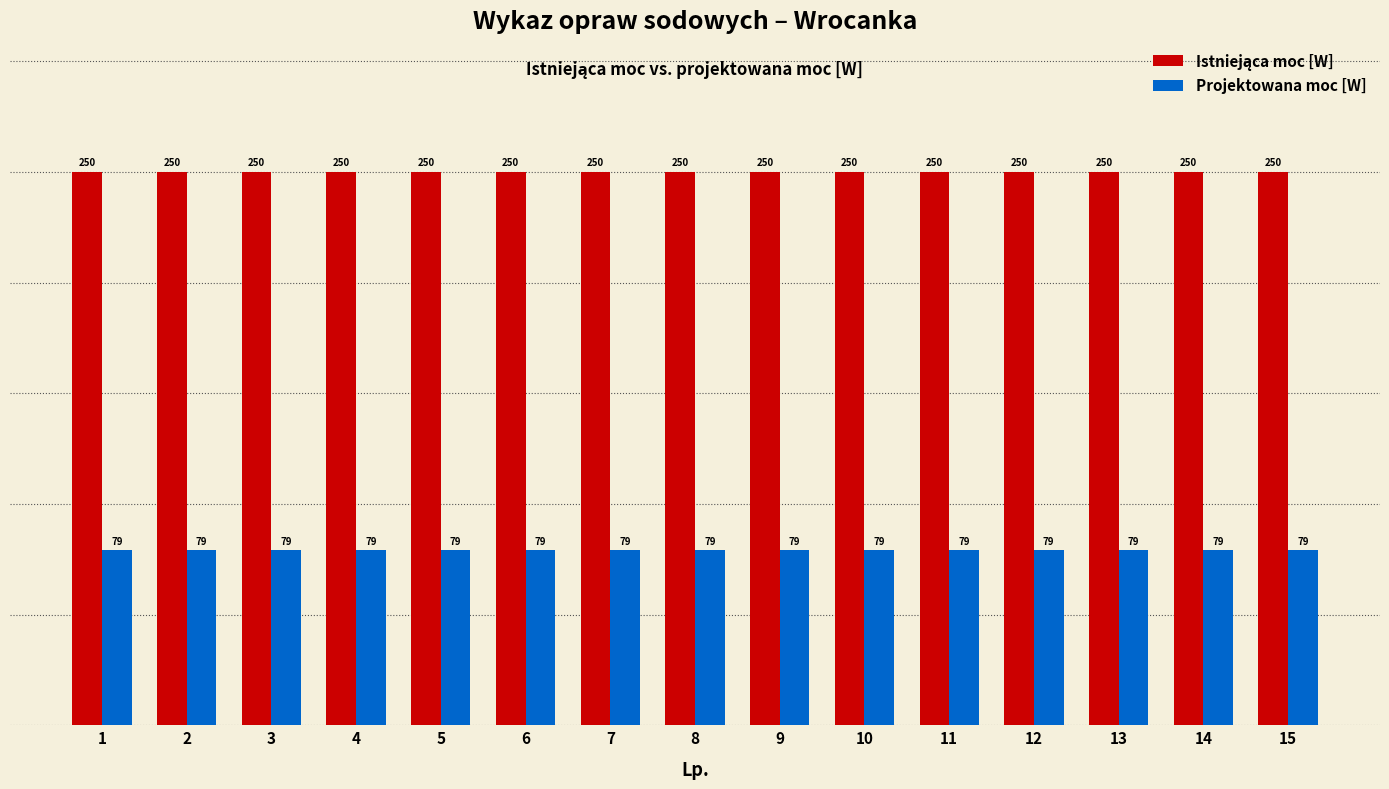

Is it true that Projektowana moc [W] equals 79 at 13?

True